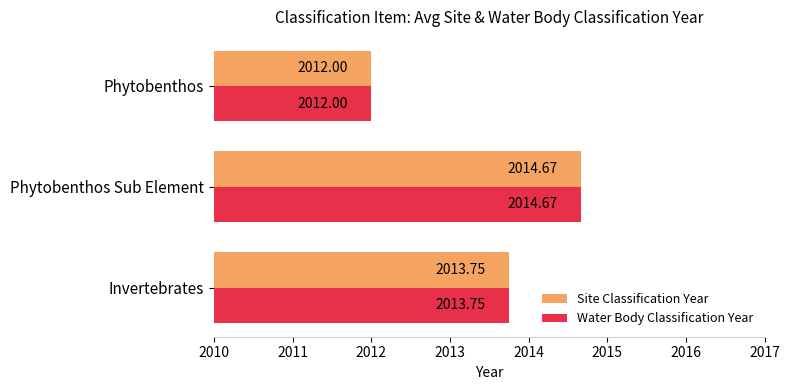

At which label is Site Classification Year closest to 2013?

Invertebrates